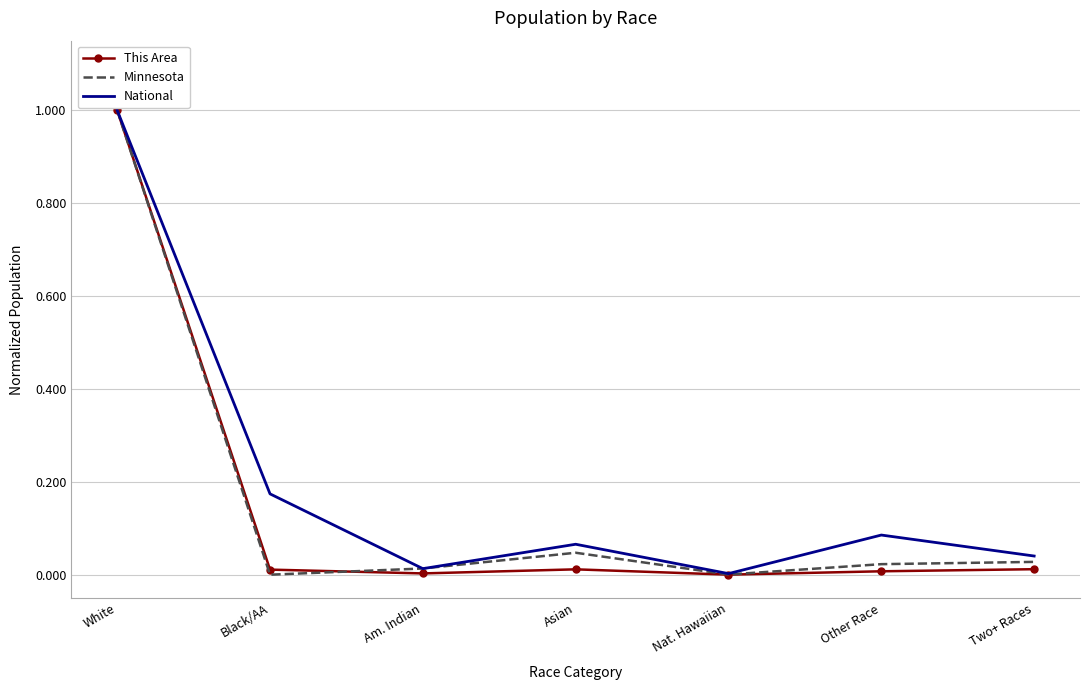

Is the value of National at Nat. Hawaiian greater than the value of Minnesota at Two+ Races?

No